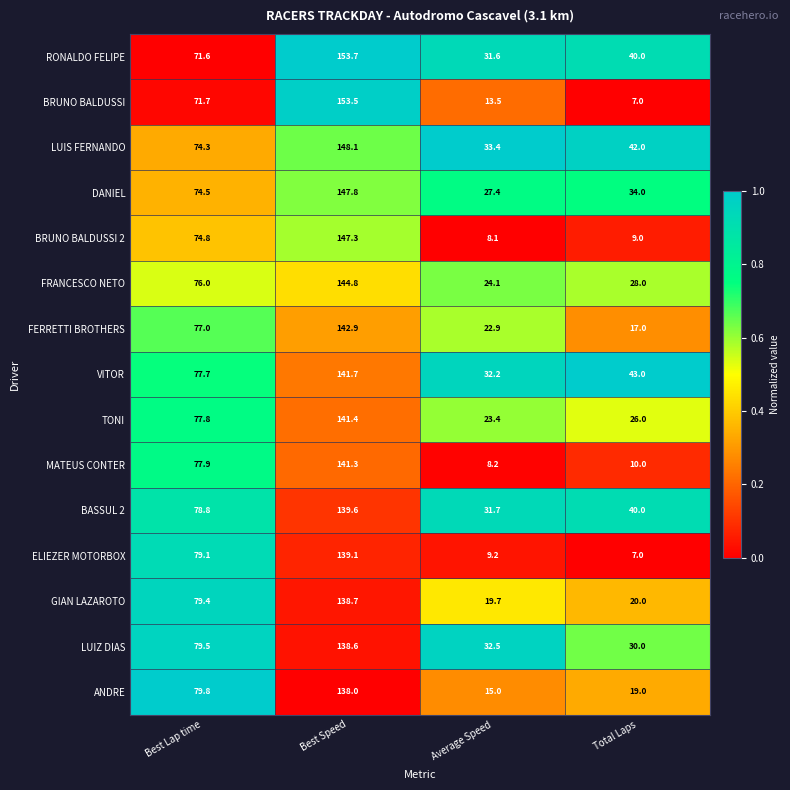

Which series changed the most between Best Speed and Total Laps?

BRUNO BALDUSSI